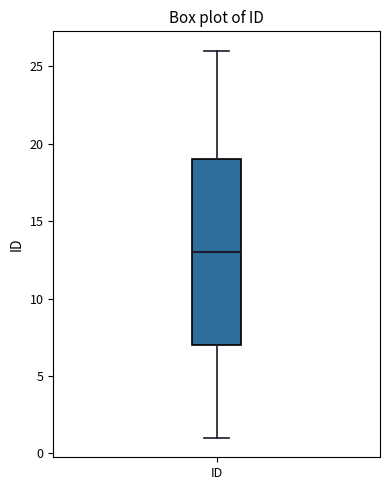

Where does the lower whisker of the box for ID end on the y-axis? The values are not printed on the chart, so give them approximately, as read against the axis.

1